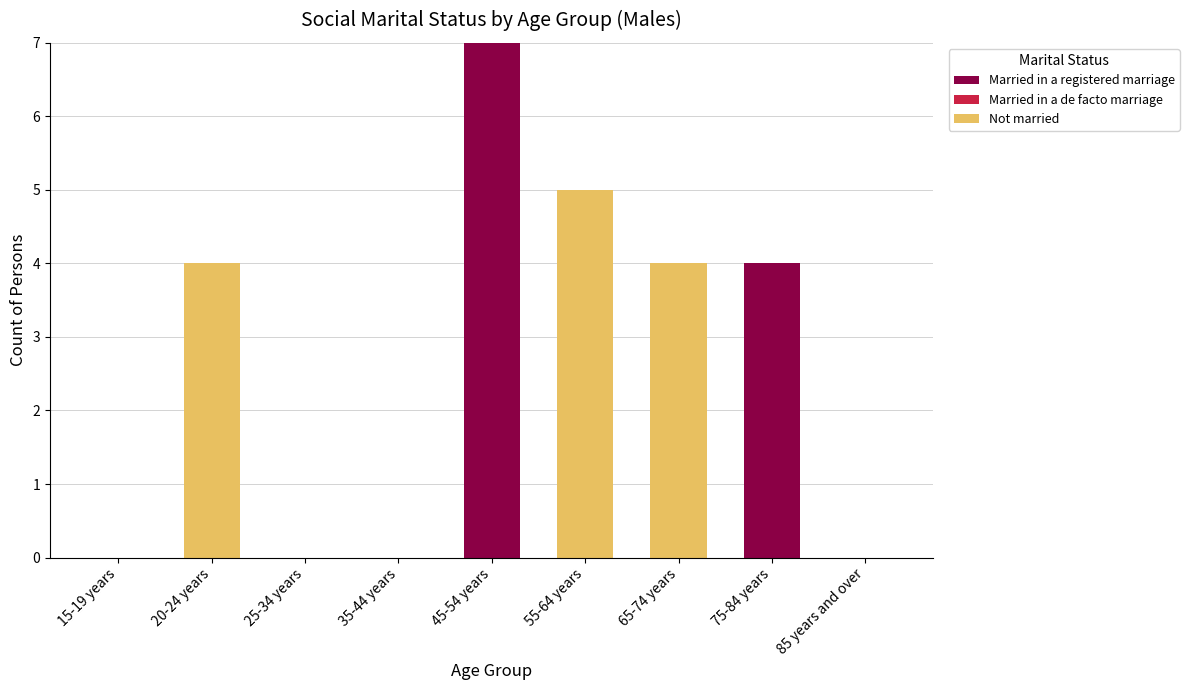

Where is Married in a registered marriage nearest to the value 3?

75-84 years